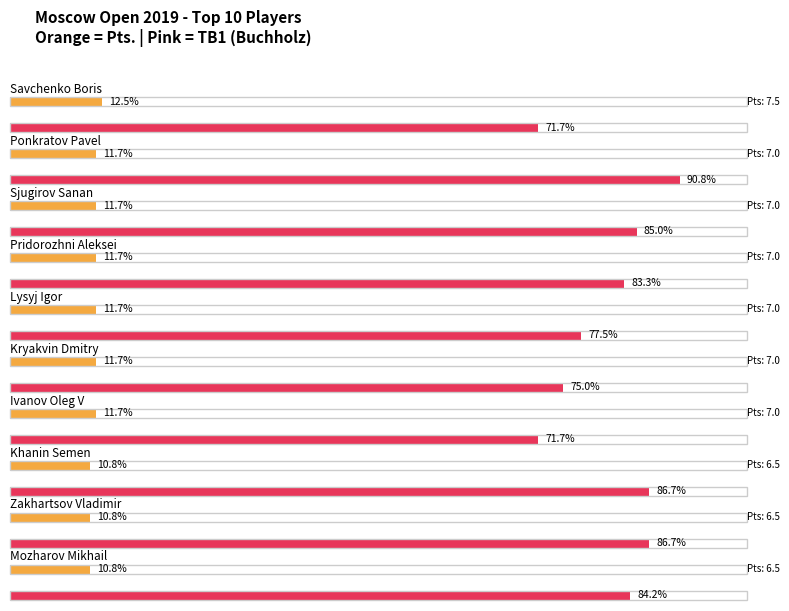

Is it true that TB4 equals 7.0 at Ivanov Oleg V?

True